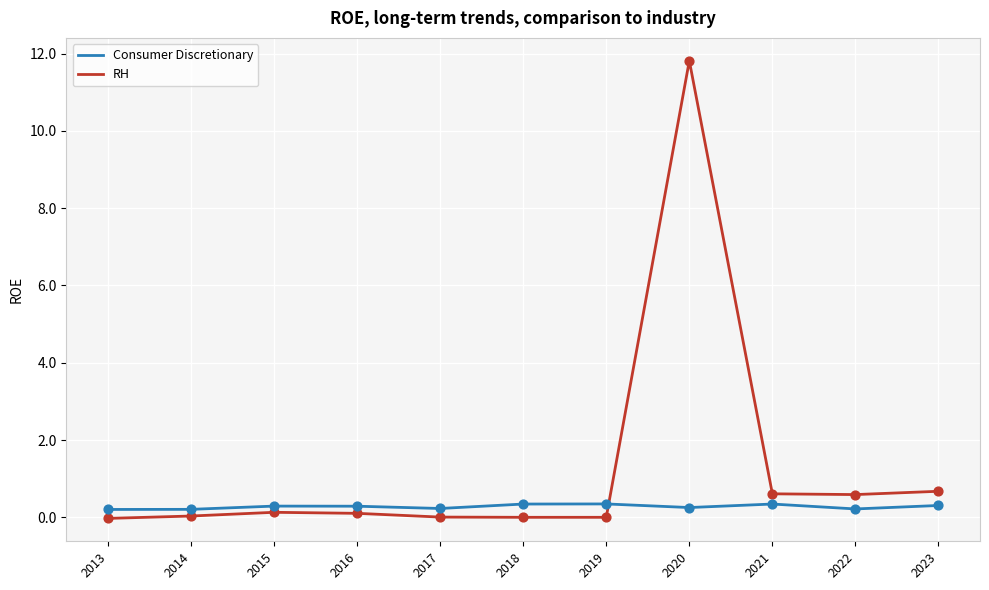

Which series has the largest total across all categories?

RH